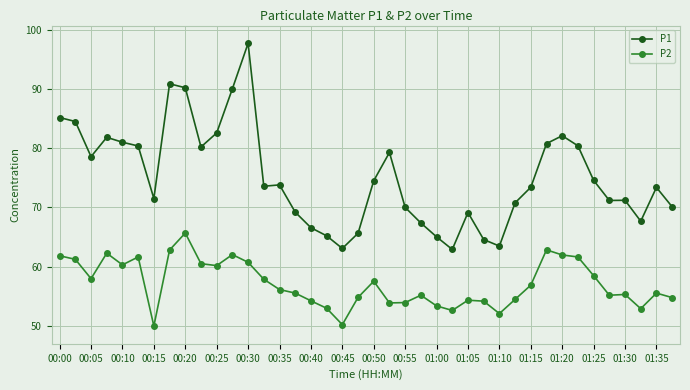

Which series has the largest range (max minus min)?

P1